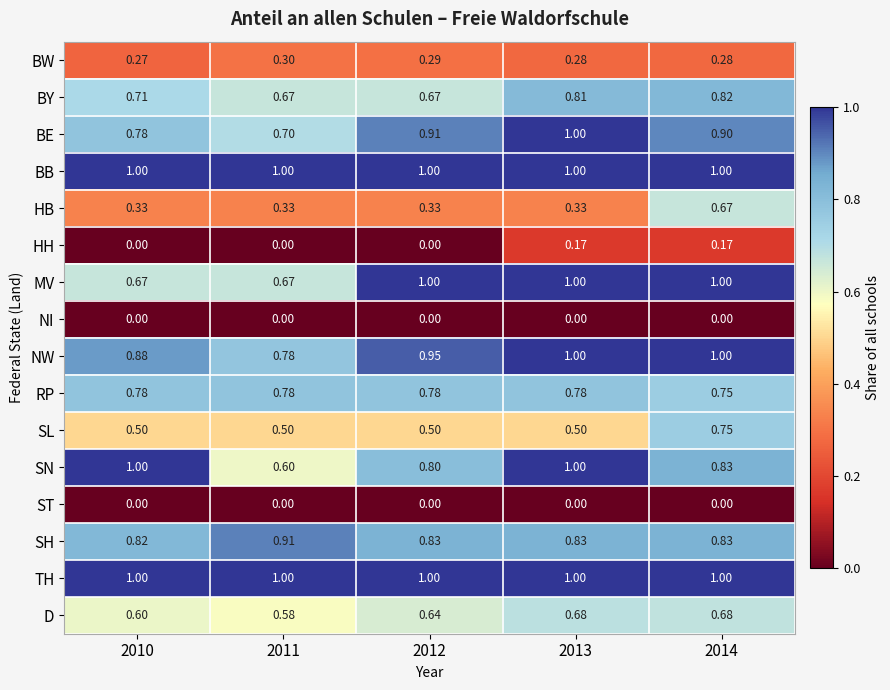

Is the value of MV at 2011 greater than the value of SL at 2013?

Yes